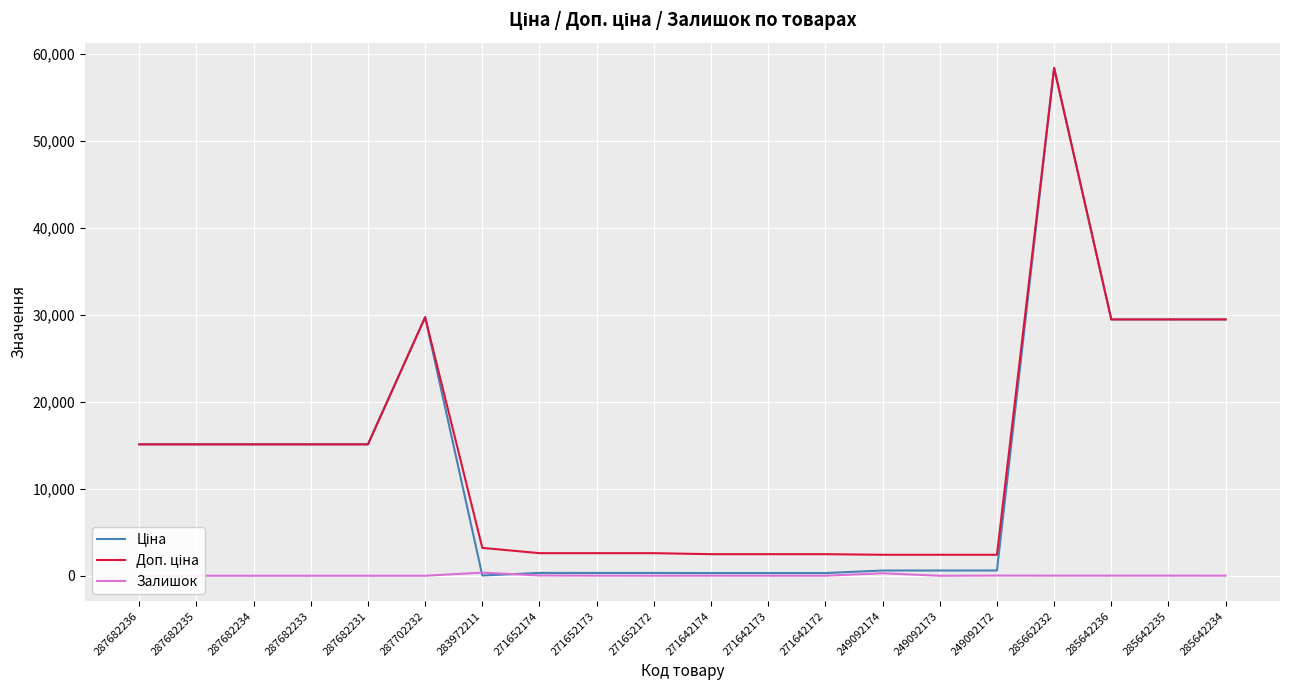

Where does the Доп. ціна series first go above 15120?

287702232